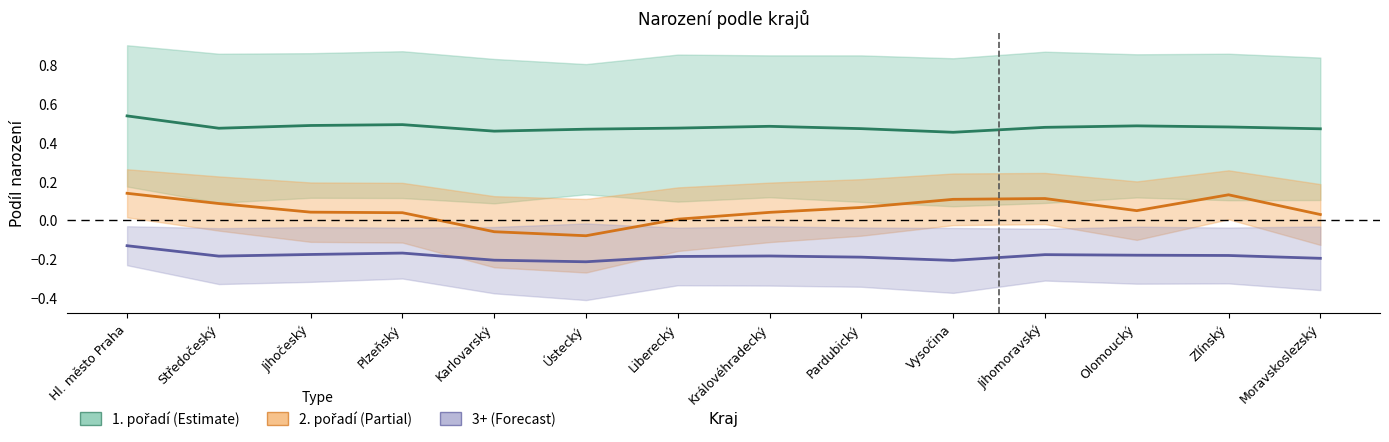

Where is 1. pořadí nearest to the value 0?

Vysočina